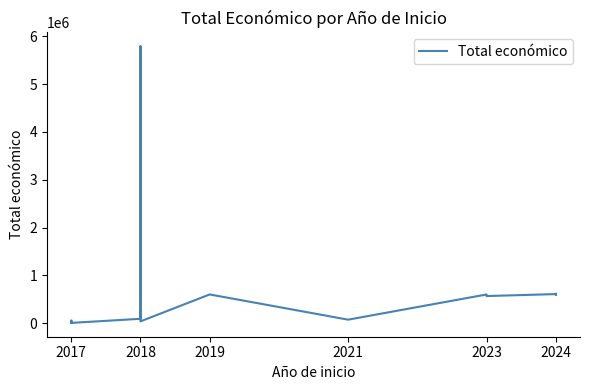

What is the sum of all values?

10277447